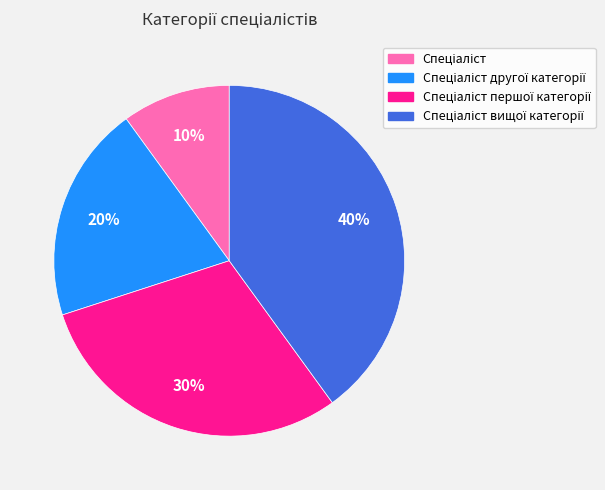

To the nearest percent, what is the difference between the largest and smallest slice percentages?

30%